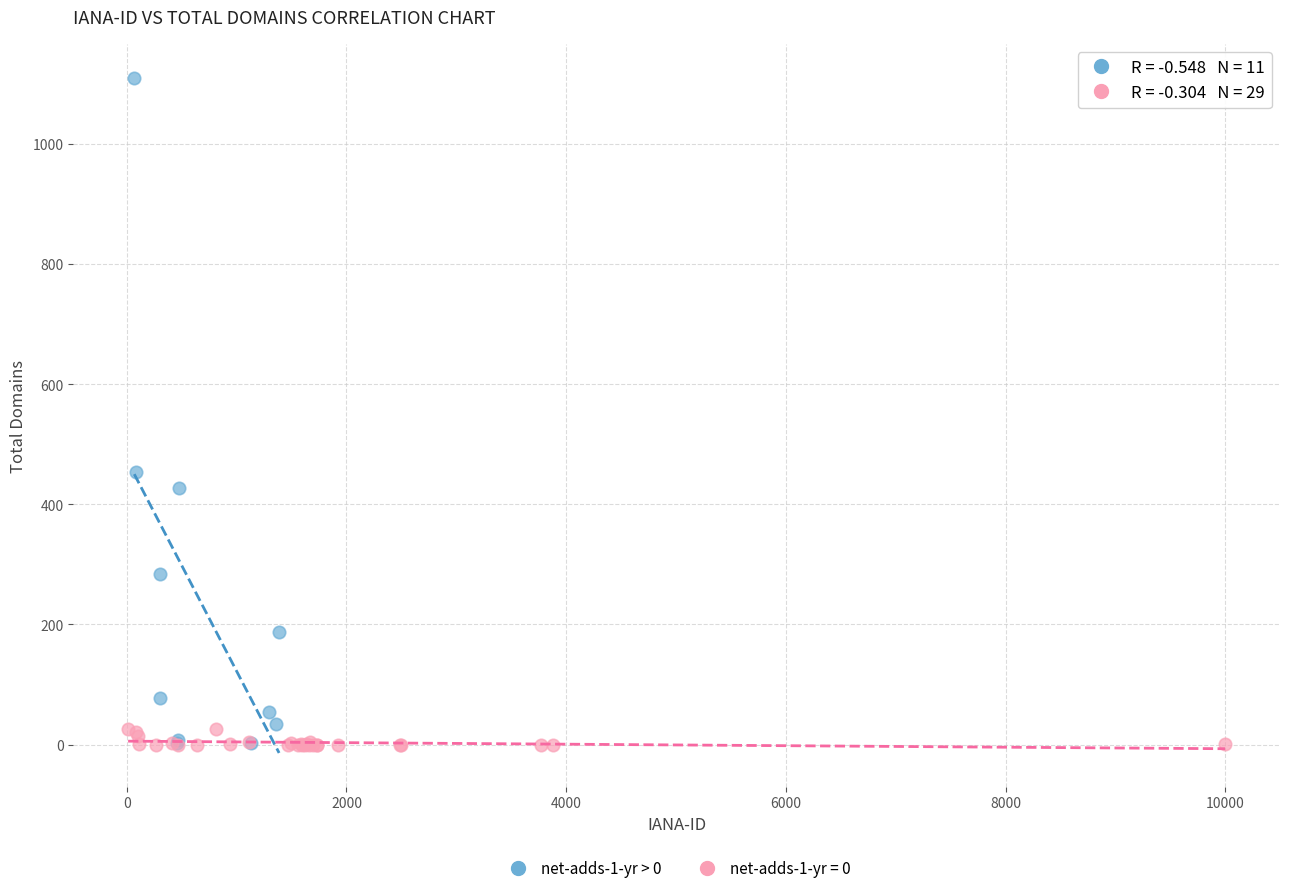

Which series has the largest Y range (max minus min)?

net-adds-1-yr > 0